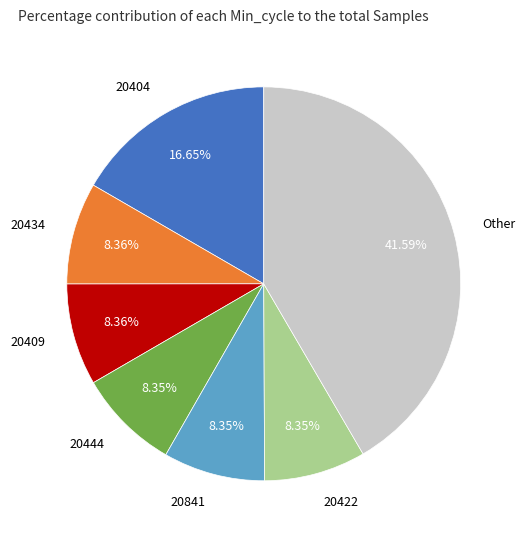

What is the largest slice in the pie chart?

Other